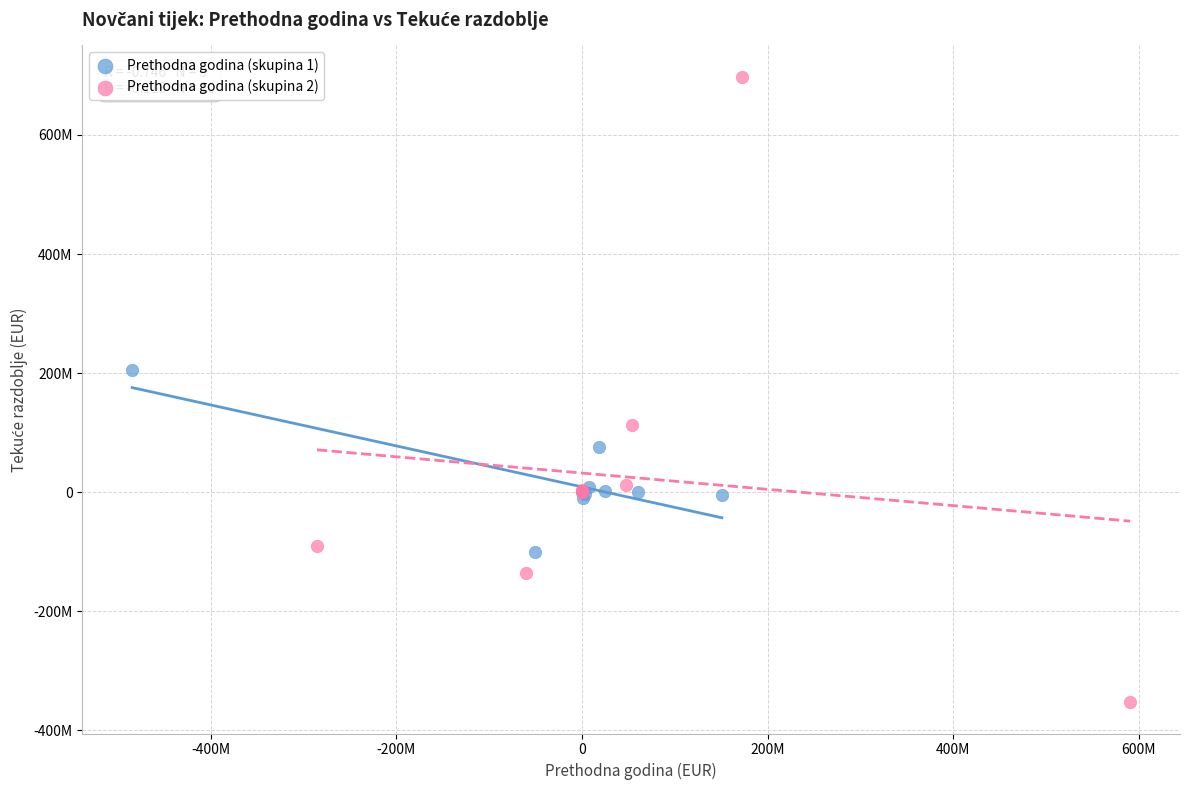

Which series contains the highest Y value?

Prethodna godina (skupina 2)